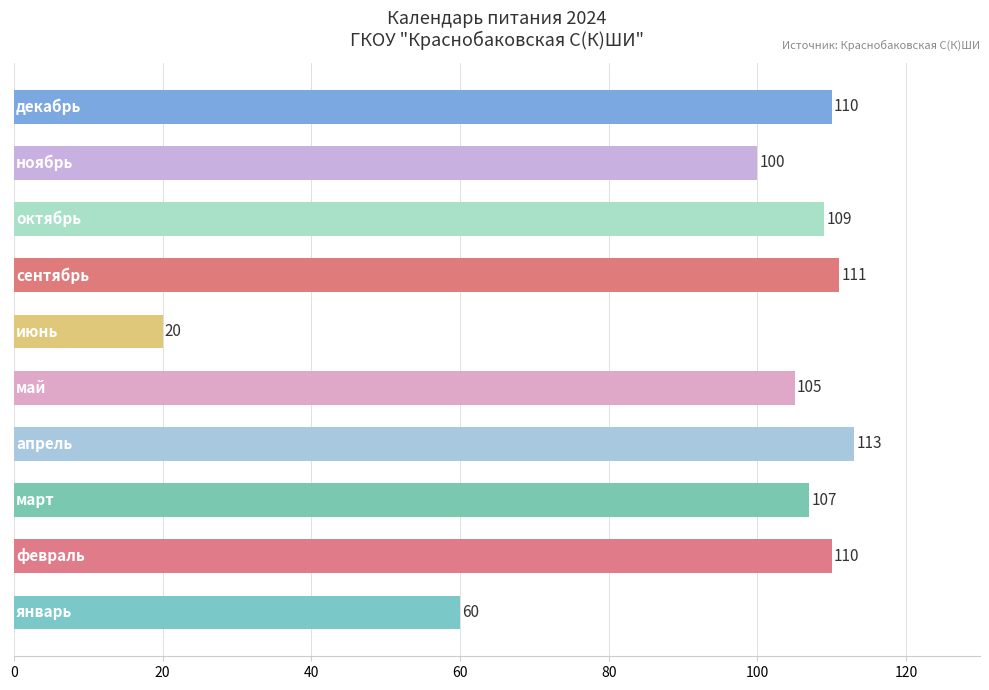

What is the minimum value shown in the chart?

20